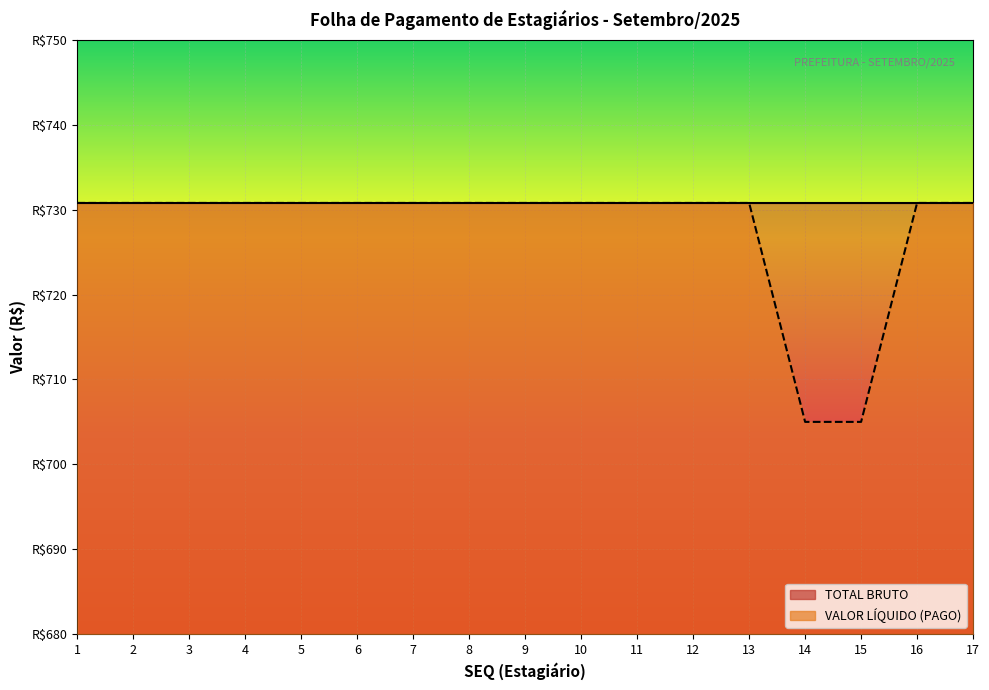

At which category does the chart reach its peak across all series?

1